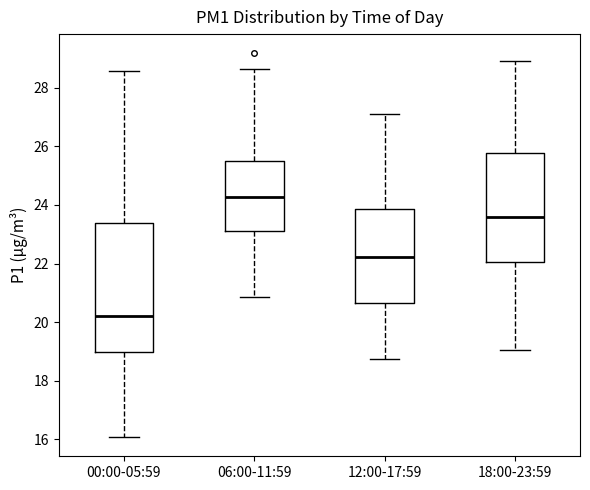

Comparing the boxes themselves (not the whiskers), which one is the tallest?

00:00-05:59